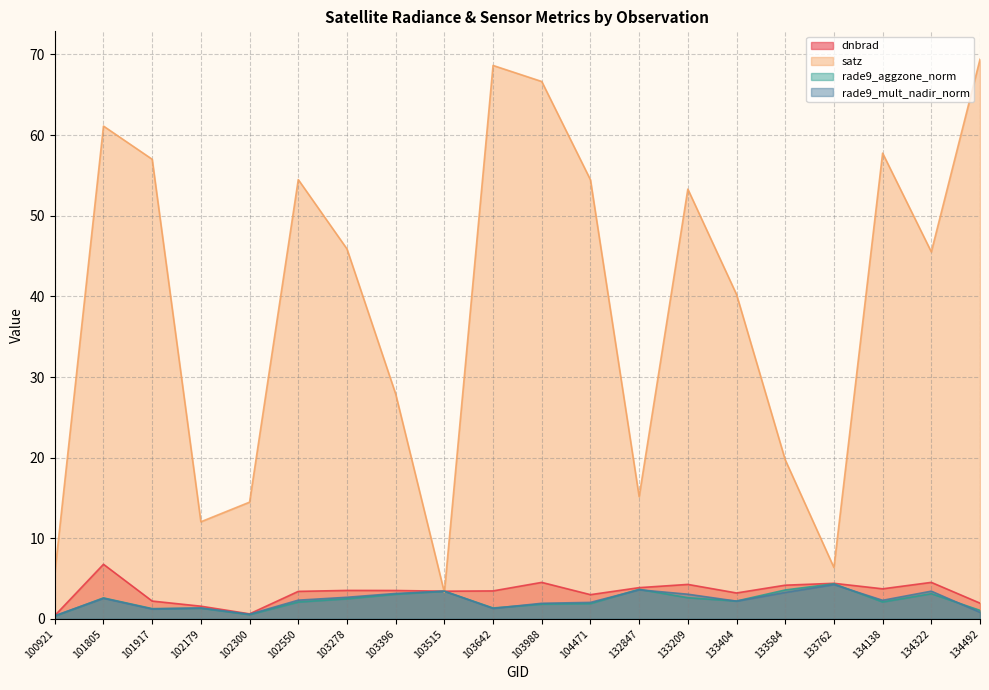

Is it true that satz equals 8.1 at 100921?

False